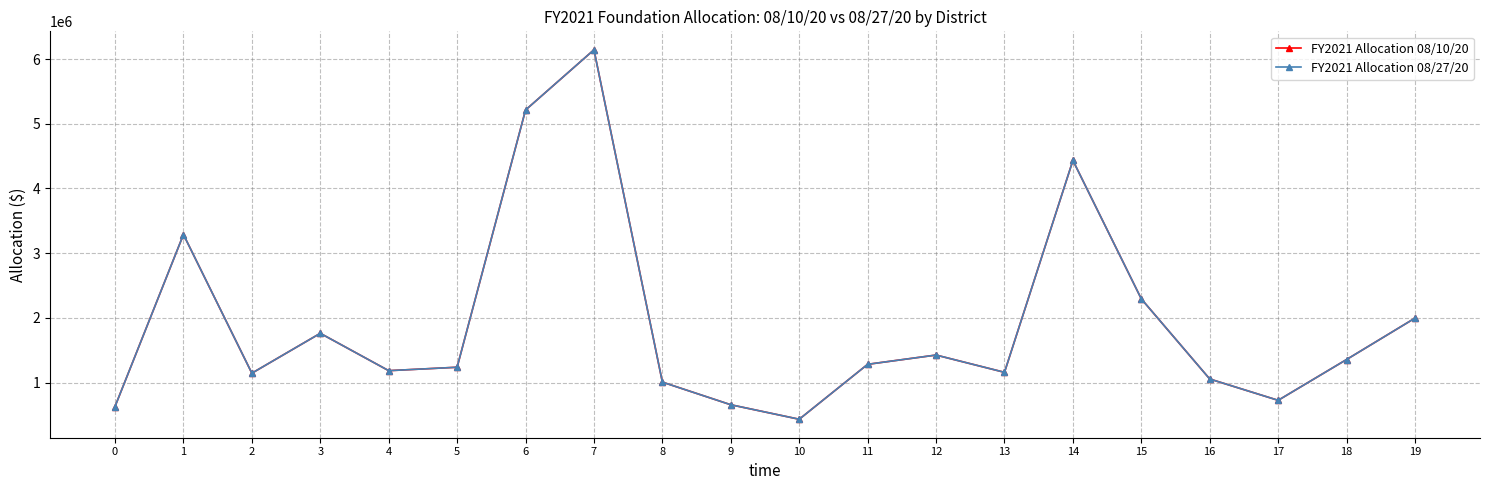

True or false: FY2021 Allocation 08/27/20 has a value of 1145132.4 at 2.

True